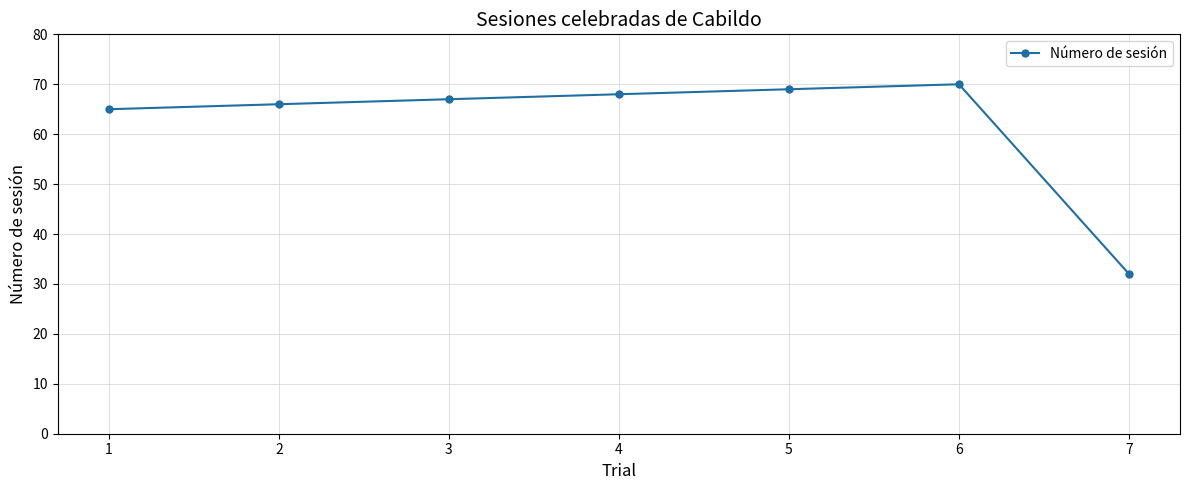

Where is the data nearest to the value 51?

1